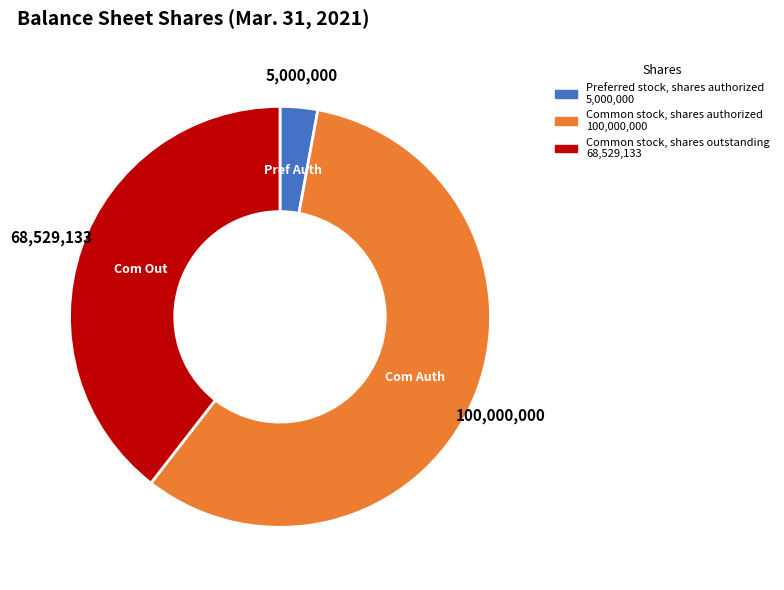

What is the smallest slice in the pie chart?

Preferred stock, shares authorized